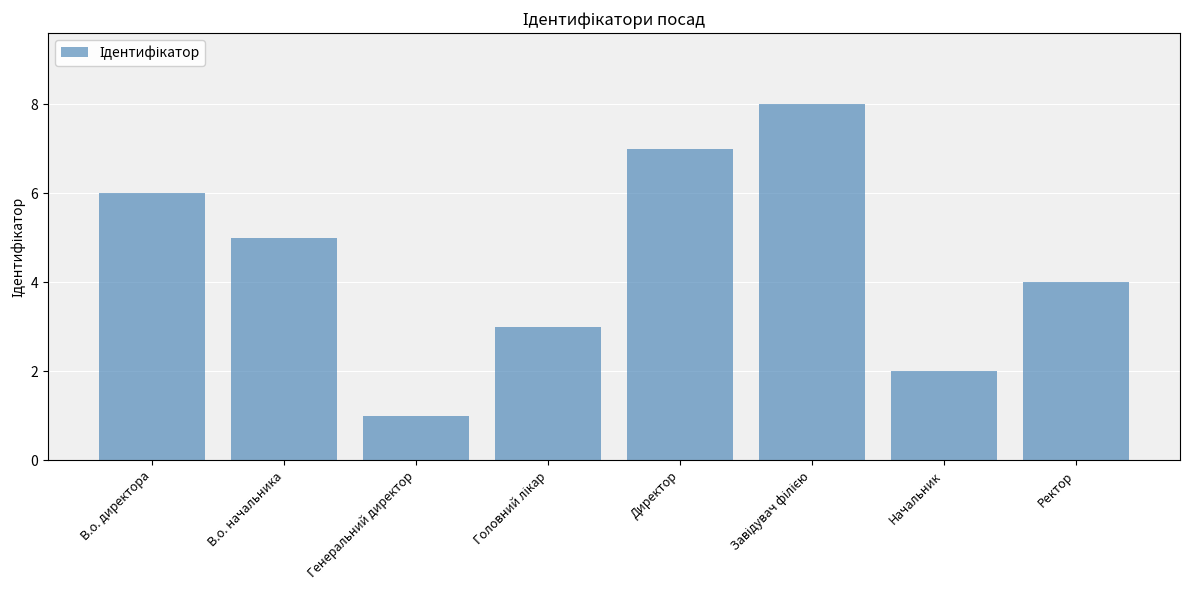

Reading left to right, list all the values displayed in this chart.

6	5	1	3	7	8	2	4